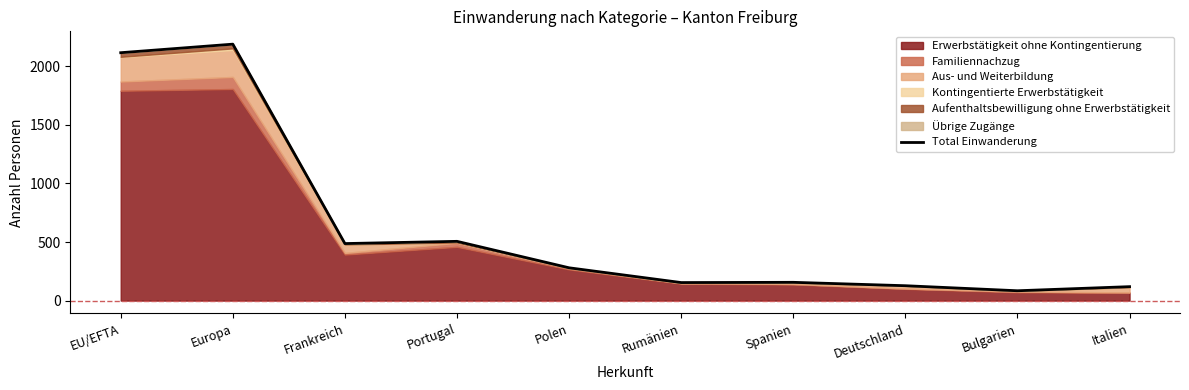

Reading right to left, what are all the values shown in this chart?

Italien=119	Bulgarien=84	Deutschland=127	Spanien=156	Rumänien=154	Polen=280	Portugal=506	Frankreich=487	Europa=2190	EU/EFTA=2117